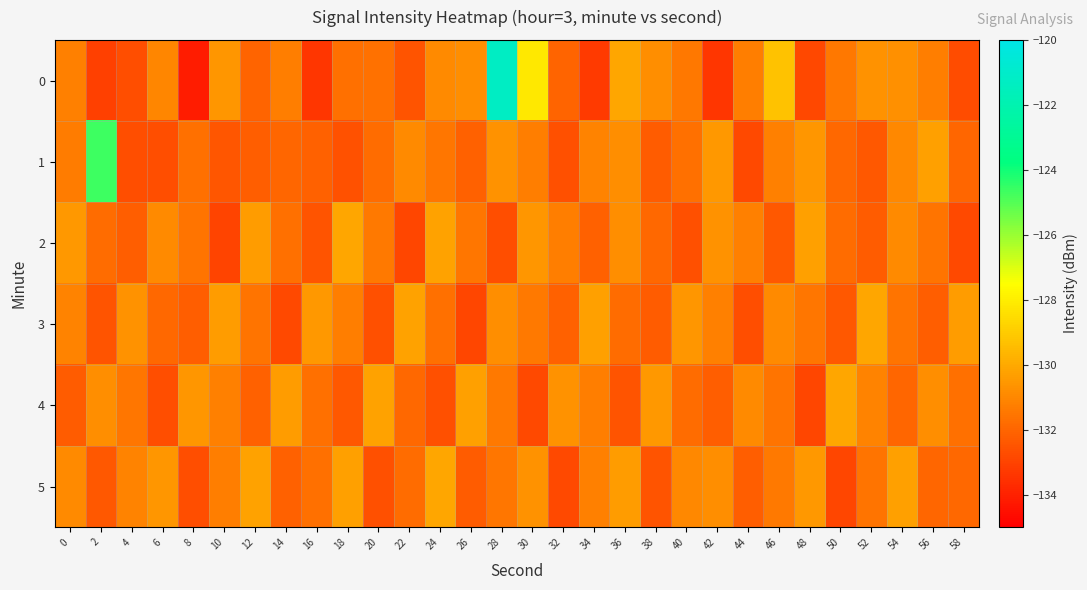

Which has a higher value, 18 or 26?

26